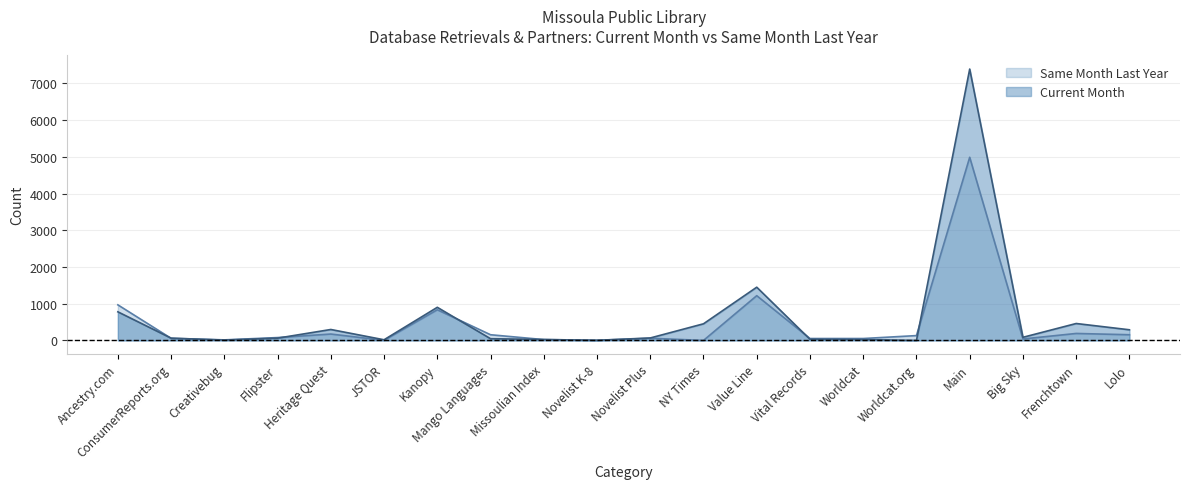

What is the difference between the second highest and minimum values in the Current Month series?

1450